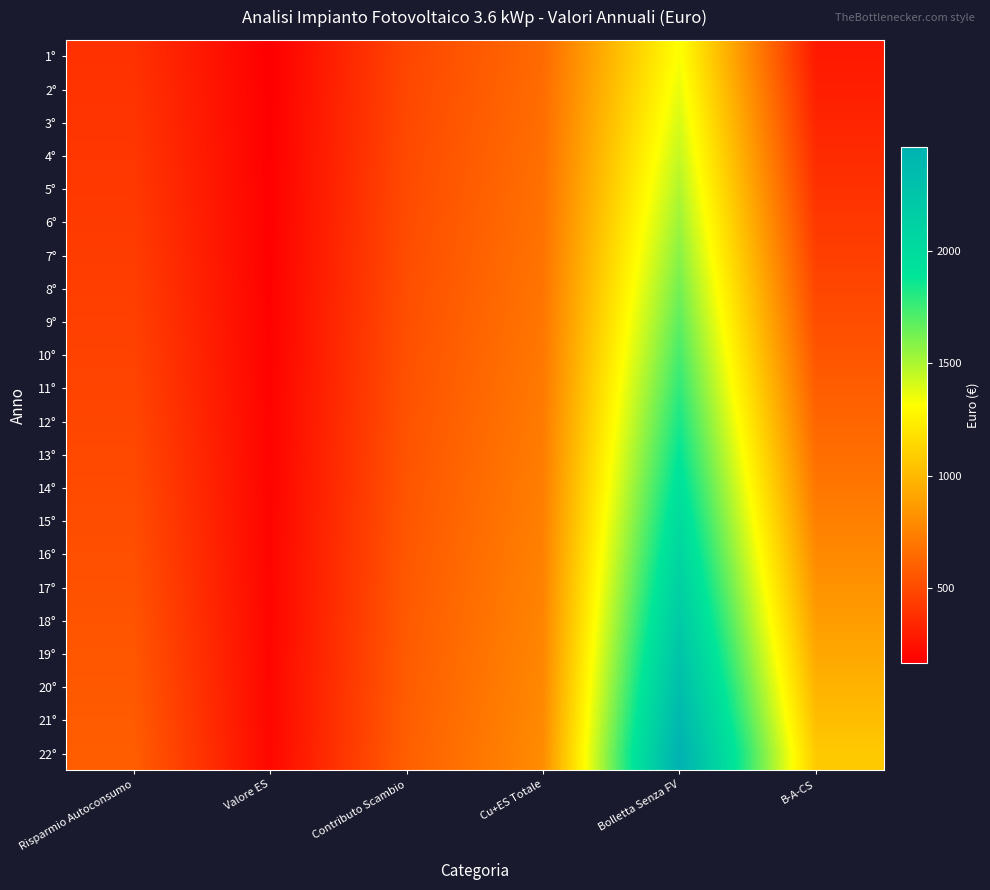

Which series has the widest spread of values?

22°